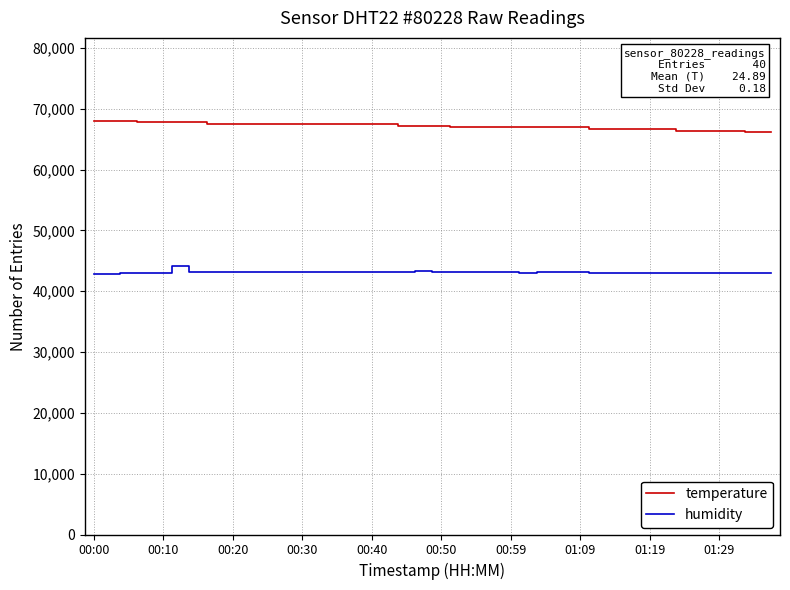

Does the chart display data point markers on the line(s)?

No